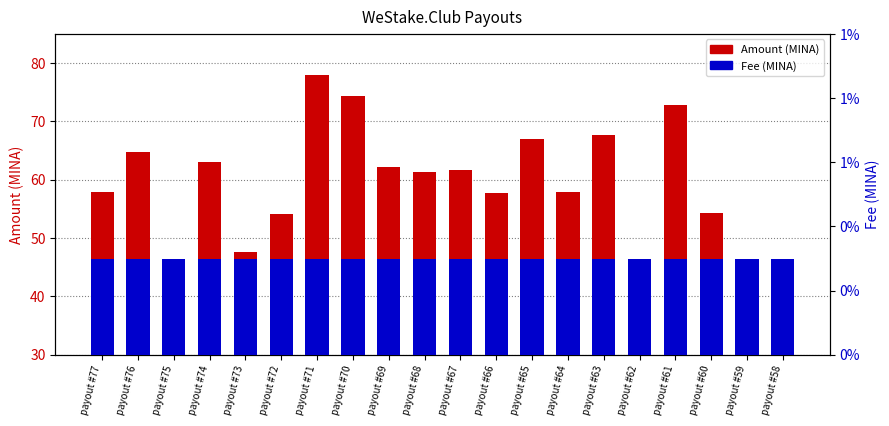

Is the value of Fee (MINA) at payout #73 greater than the value of Amount (MINA) at payout #71?

No